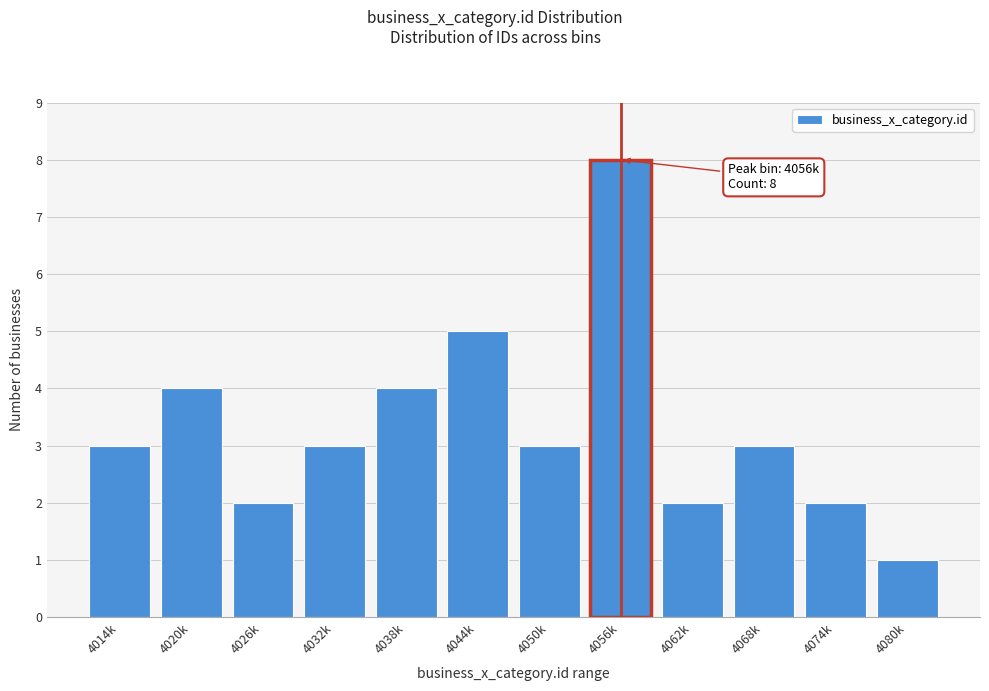

Reading left to right, transcribe all the data shown in this chart.

4014k=3	4020k=4	4026k=2	4032k=3	4038k=4	4044k=5	4050k=3	4056k=8	4062k=2	4068k=3	4074k=2	4080k=1